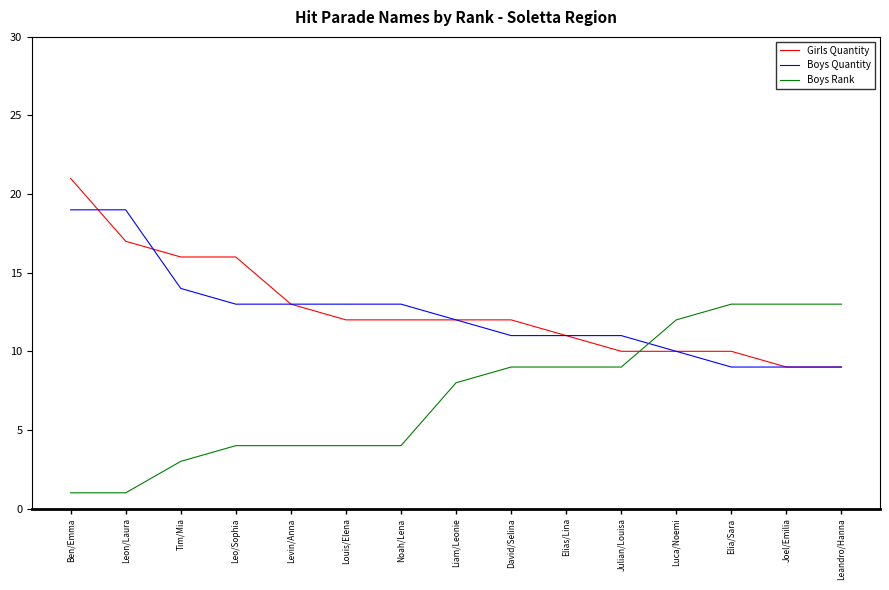

At which label does Girls Quantity first exceed 12?

Ben/Emma